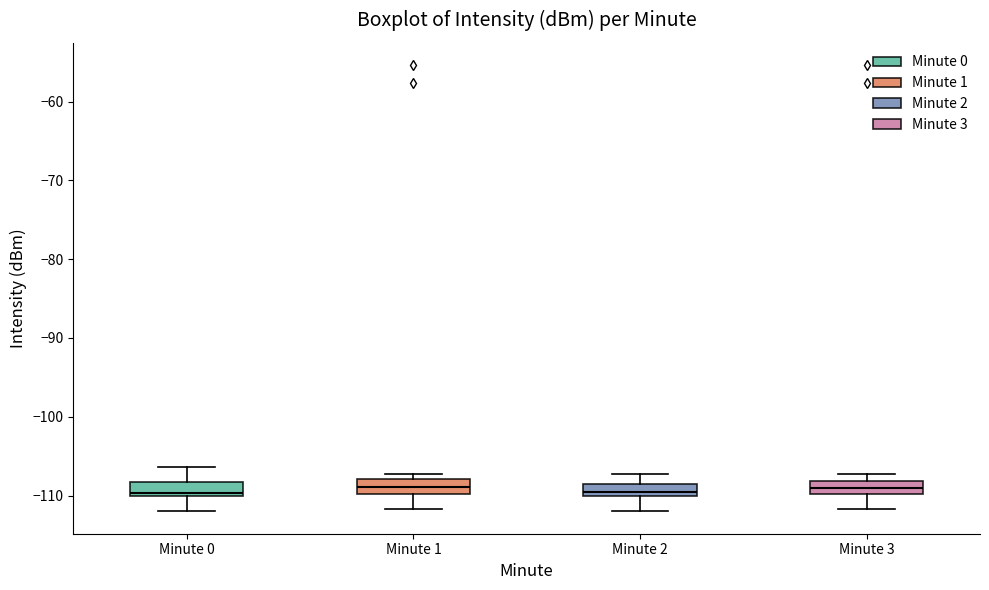

Reading left to right, read every box against the y-axis: the position of its median line, the range the box covers, and the ends of its whiskers. The values are not printed on the chart, so give them approximately, as read against the axis.

Minute 0: median -110 (just above the box's lower edge), box -110 to -108, whiskers -112 to -106
Minute 1: median -109, box -110 to -108, whiskers -112 to -107
Minute 2: median -110 (just above the box's lower edge), box -110 to -108, whiskers -112 to -107
Minute 3: median -109, box -110 to -108, whiskers -112 to -107